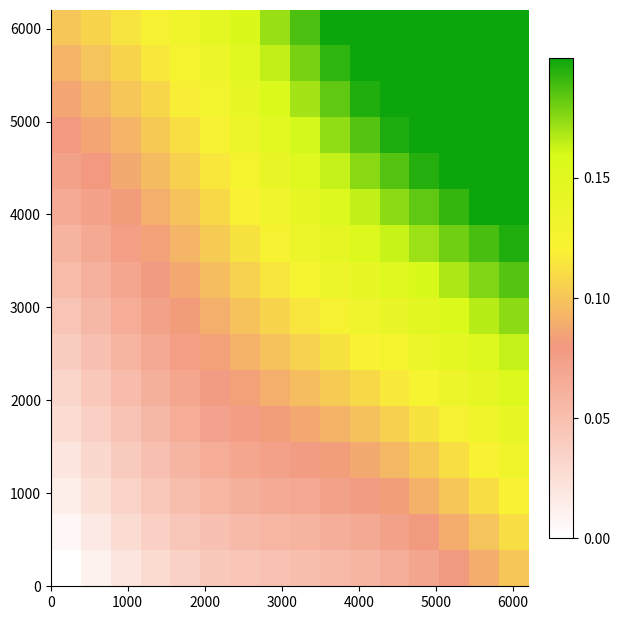

At how many categories does at least one series exceed 0?

16